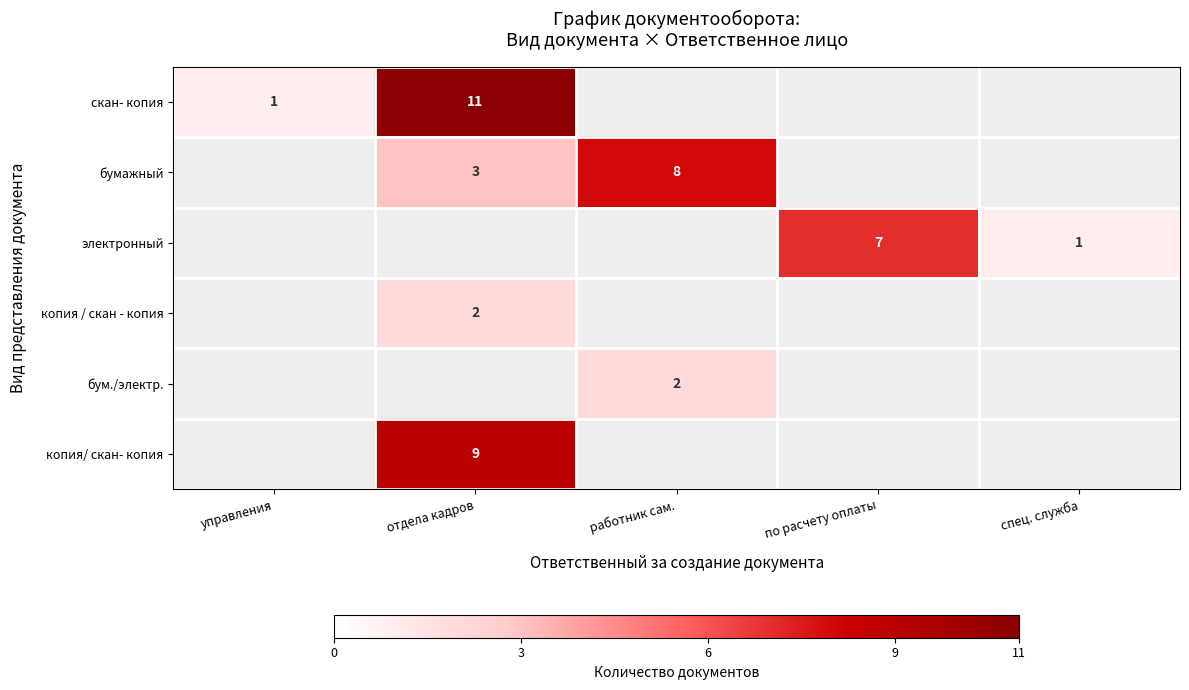

True or false: бум./электр. has a value of 3 at работник сам..

False